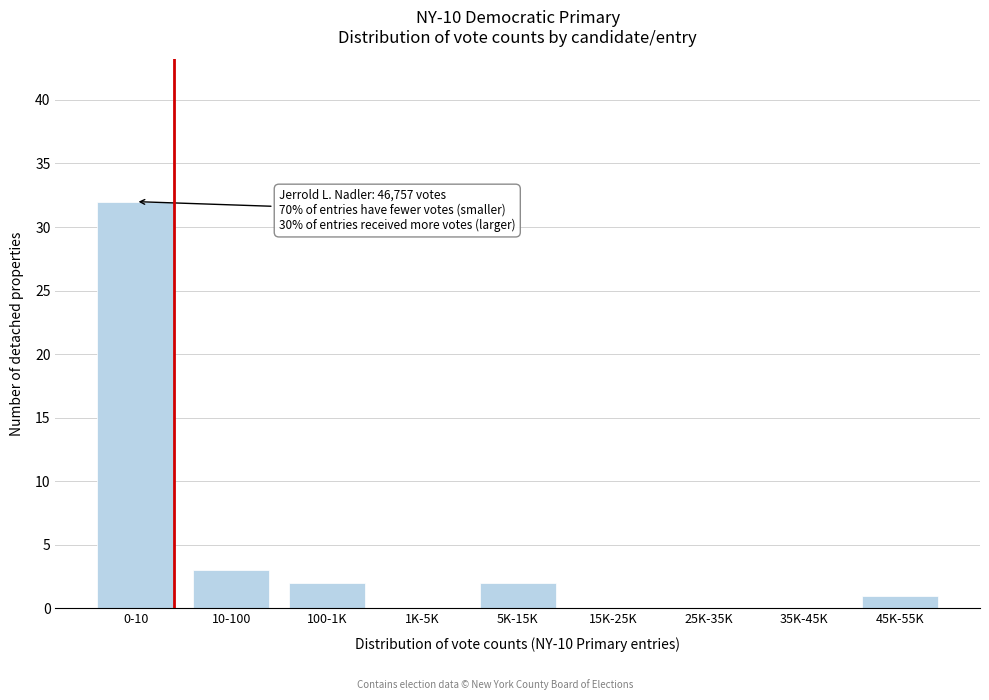

Reading right to left, list all the values displayed in this chart.

45K-55K=1	35K-45K=0	25K-35K=0	15K-25K=0	5K-15K=2	1K-5K=0	100-1K=2	10-100=3	0-10=32